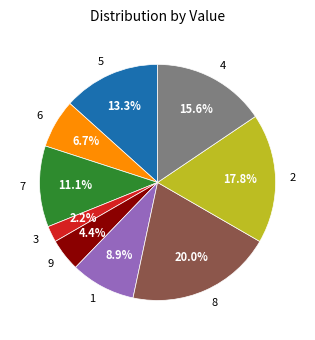

To the nearest percent, what is the average slice percentage?

11%